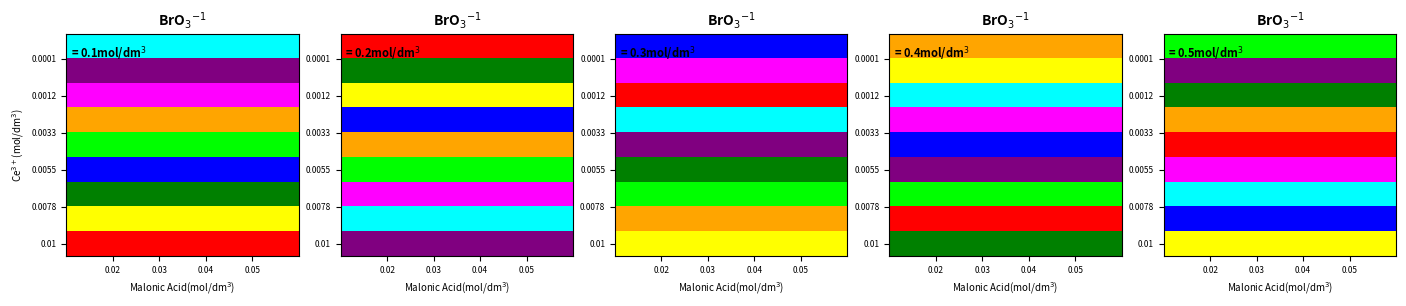

Is the value of 1 at 6 greater than the value of 2 at 8?

Yes